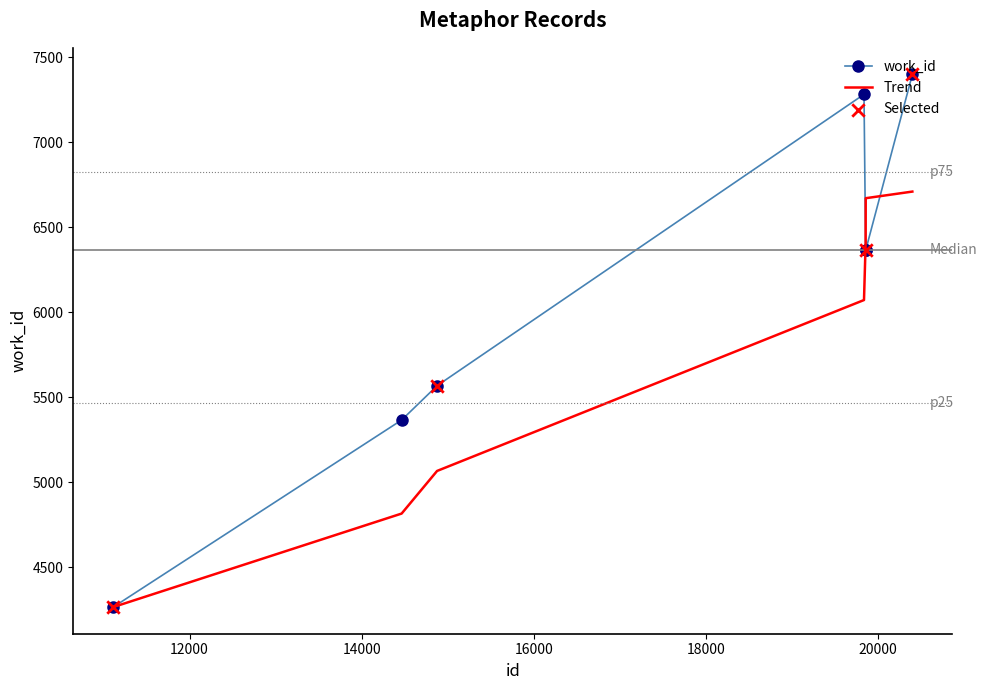

What is the lowest value of the work_id series?

4265.0